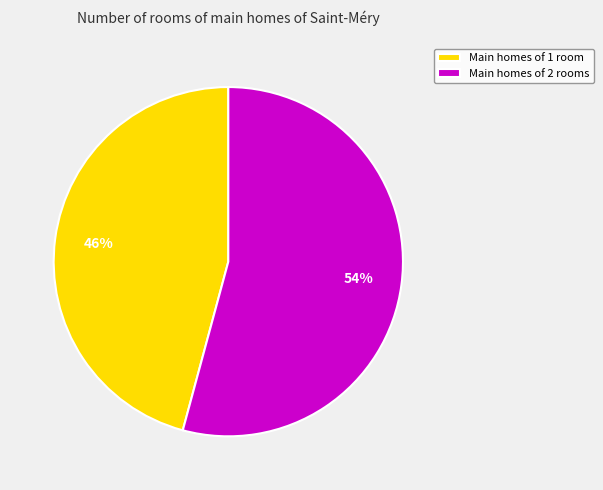

What percentage is the Main homes of 2 rooms slice, to the nearest percent?

54%